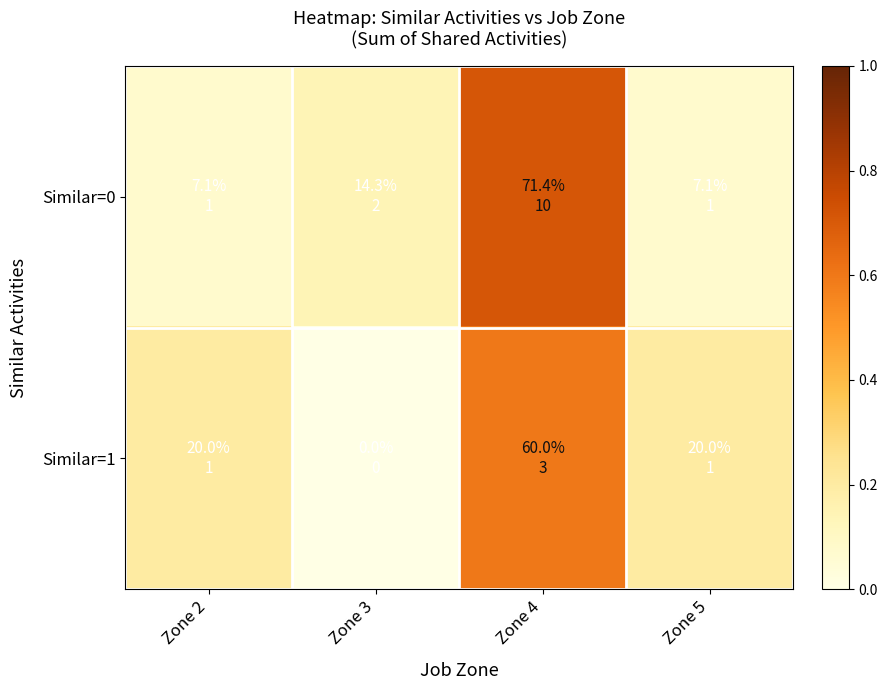

Reading right to left, extract all data points from this chart.

Similar=0: Zone 5=0.1	Zone 4=0.7	Zone 3=0.1	Zone 2=0.1
Similar=1: Zone 5=0.2	Zone 4=0.6	Zone 3=0.0	Zone 2=0.2